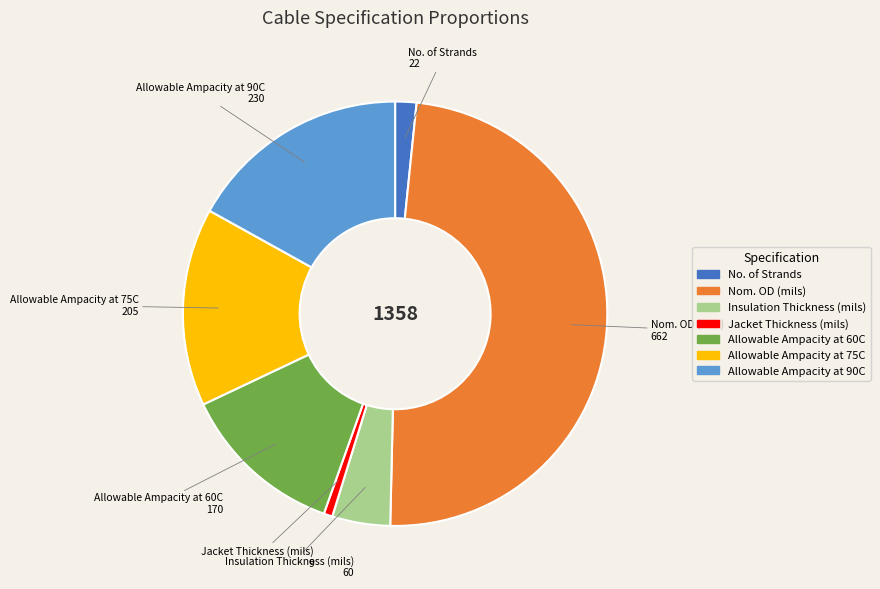

Which category has the smallest portion of the pie?

Jacket Thickness (mils)